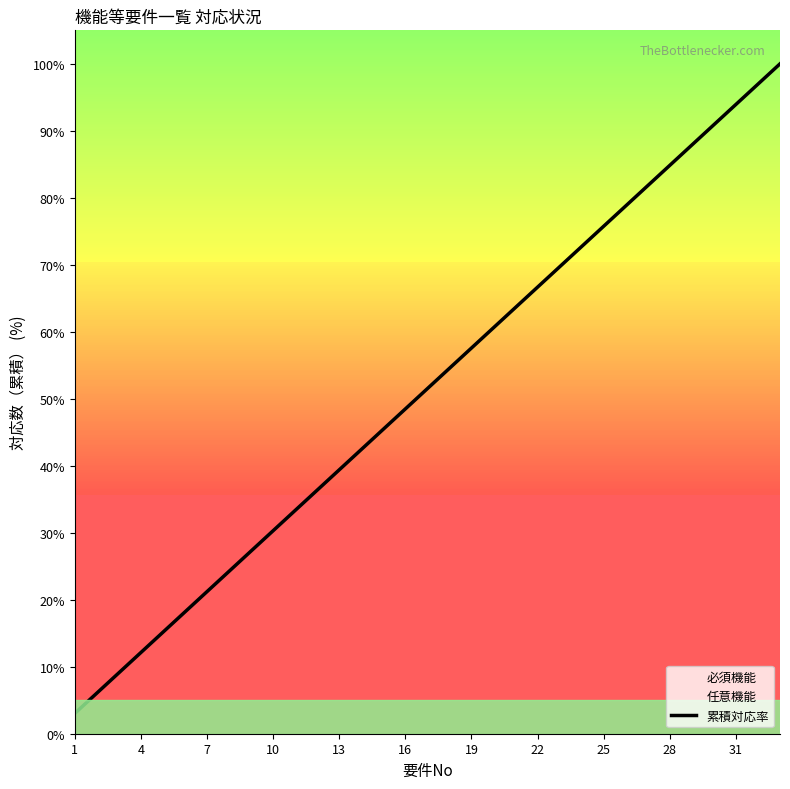

What is the smallest value displayed?

3.0